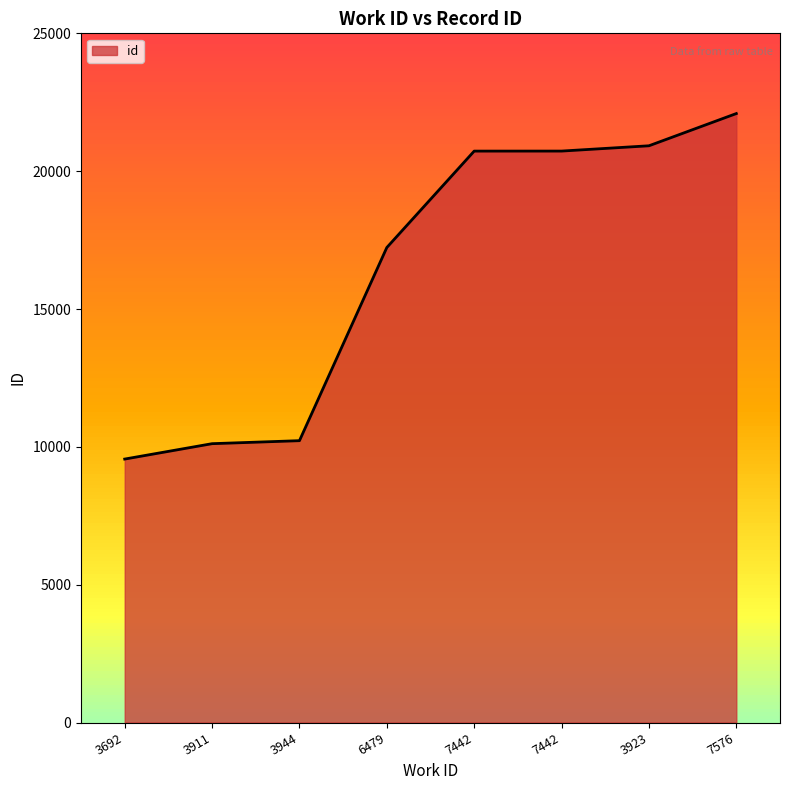

How many series are shown in this chart?

1